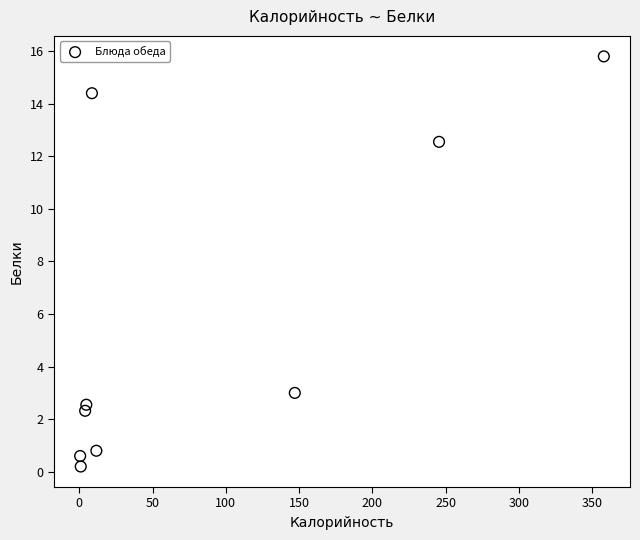

What is the average Y value?

5.8